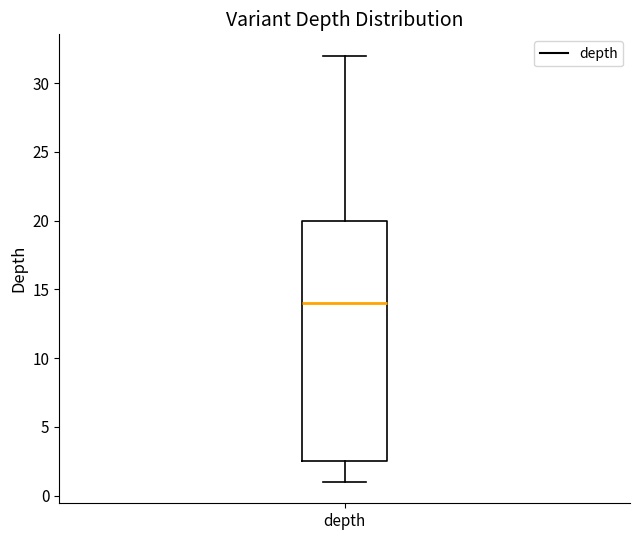

Where does the median line of the box for depth sit on the y-axis? The values are not printed on the chart, so give them approximately, as read against the axis.

14.0